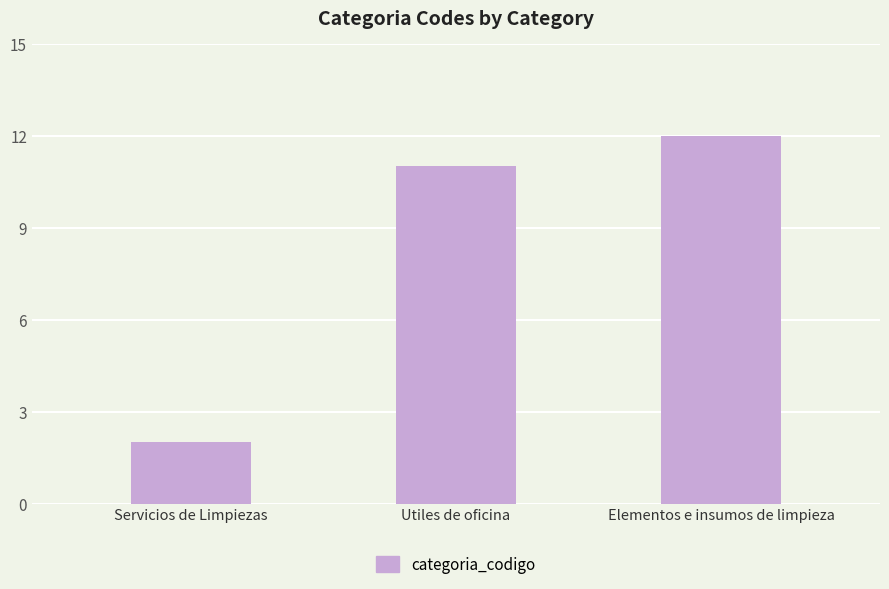

What is the label of the 1st bar from the left?

Servicios de Limpiezas